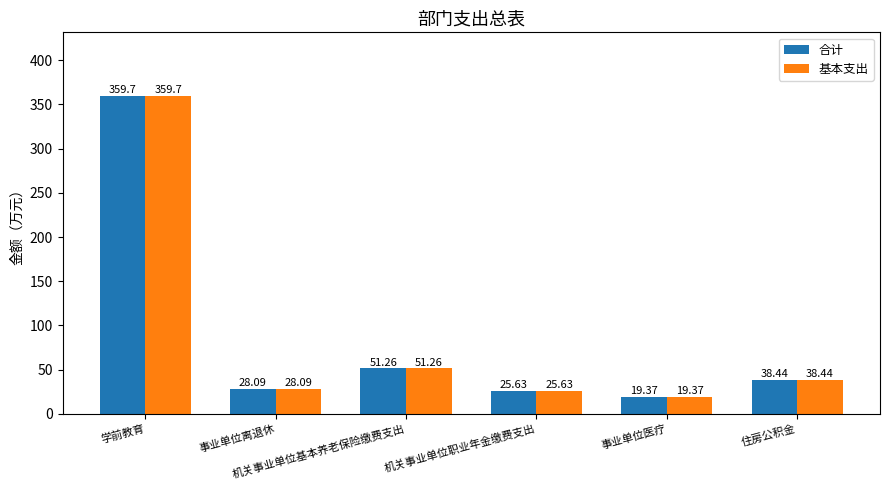

What are all the series names shown in the legend?

合计, 基本支出